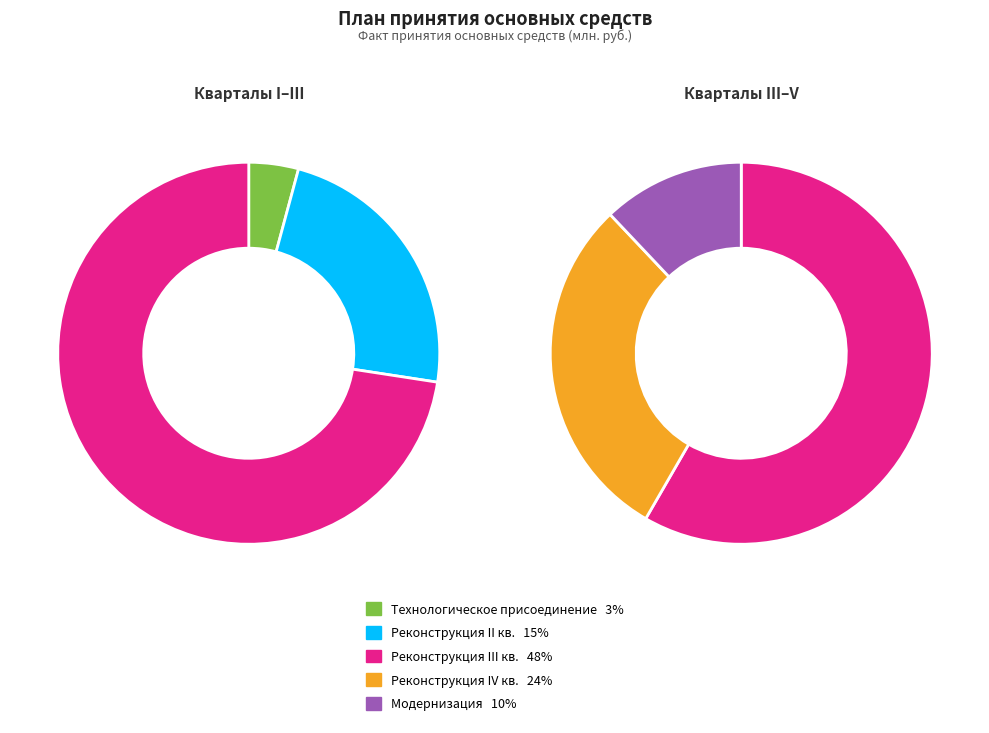

What is the total percentage of Реконструкция IV кв. and Модернизация?

34.1%